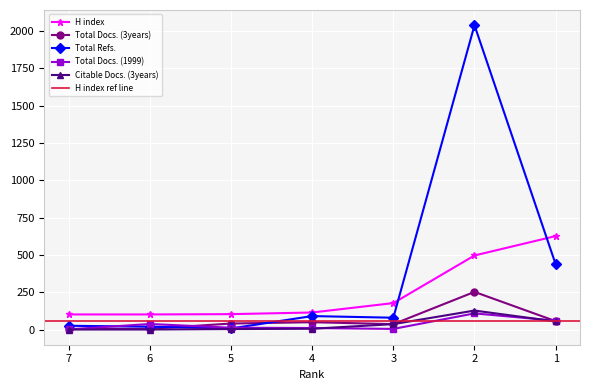

What is the sum of the Total Docs. (1999) values at 3 and 2?

112